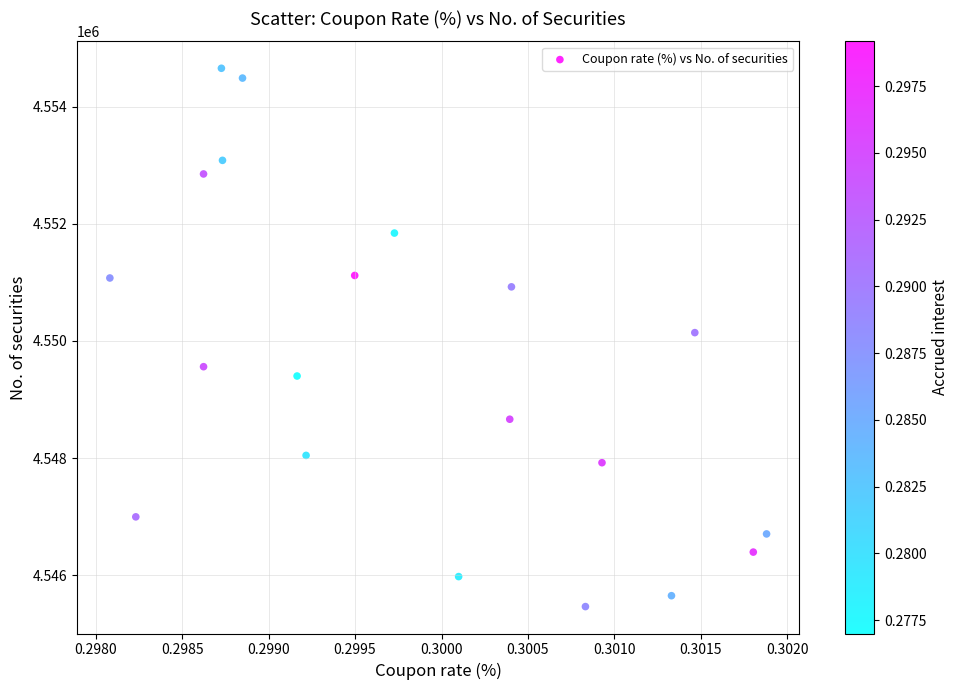

What is the range of Y values (max minus min)?

9191.8